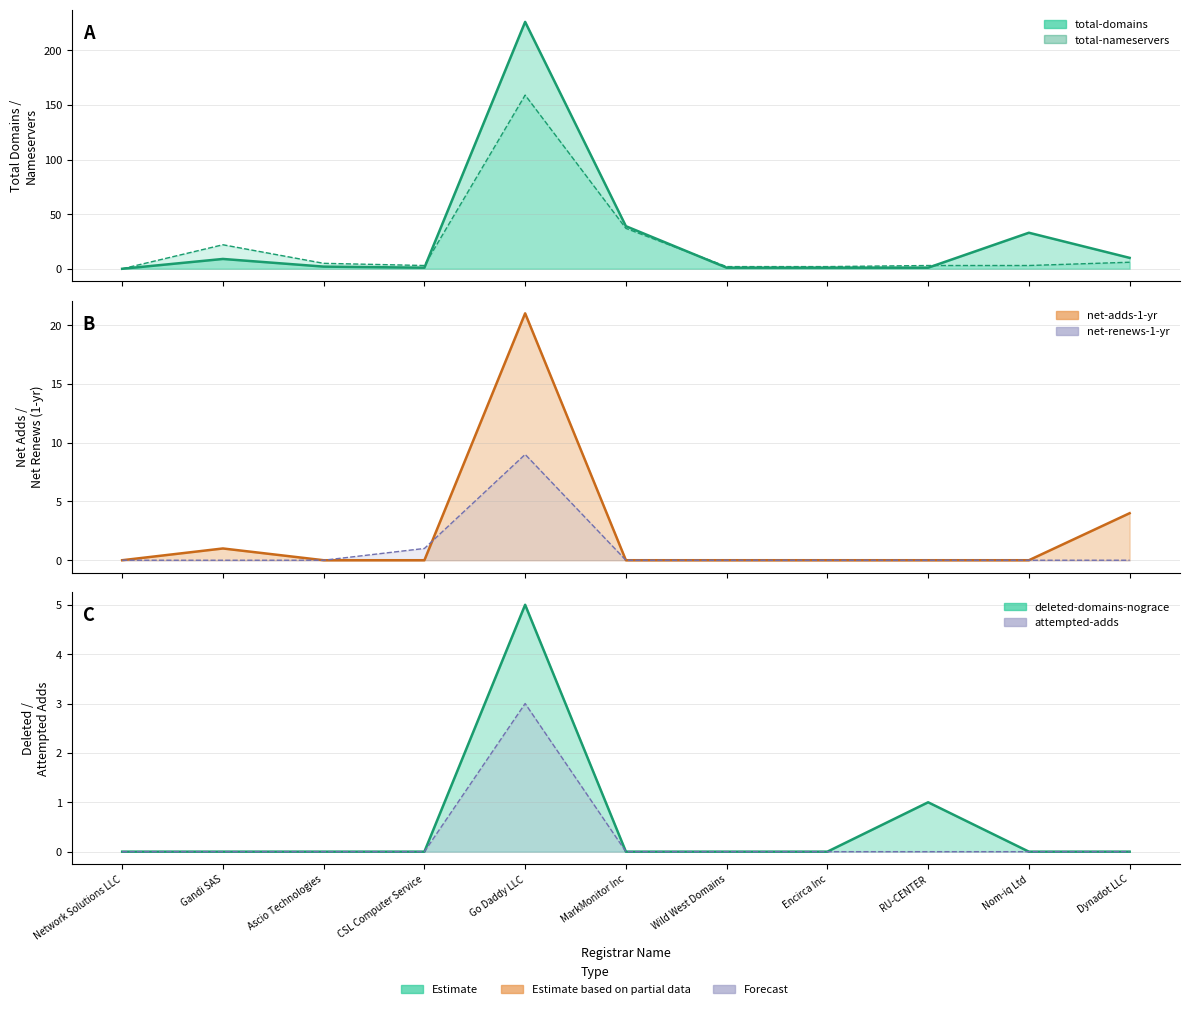

Reading left to right, list all the values displayed in this chart.

total-domains: 0	9	2	1	226	39	1	1	1	33	10
total-nameservers: 0	22	5	3	159	37	2	2	3	3	6
net-adds-1-yr: 0	1	0	0	21	0	0	0	0	0	4
net-renews-1-yr: 0	0	0	1	9	0	0	0	0	0	0
deleted-domains-nograce: 0	0	0	0	5	0	0	0	1	0	0
attempted-adds: 0	0	0	0	3	0	0	0	0	0	0